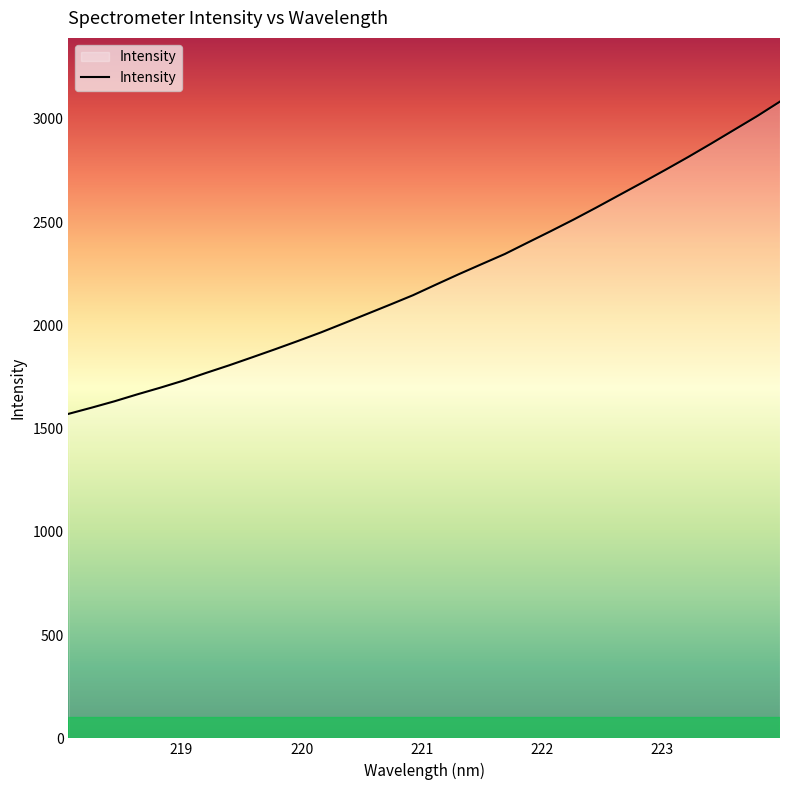

What is the difference between the maximum and minimum values?

1512.5